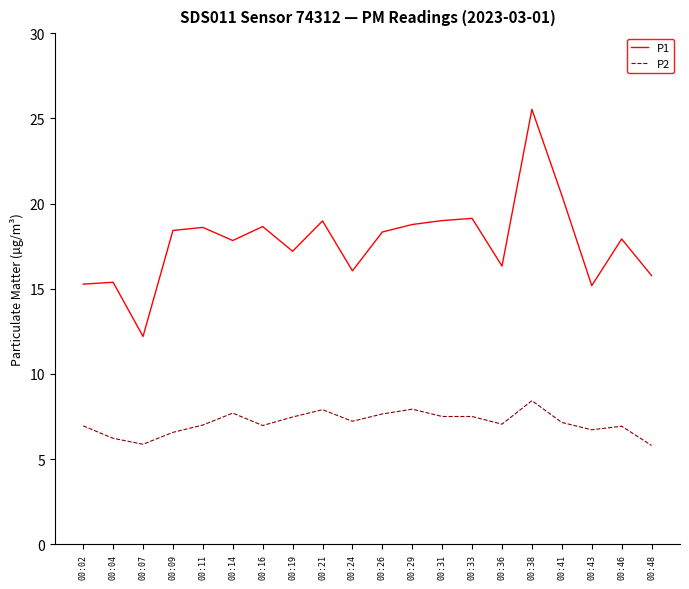

True or false: P2 and P1 cross at least once.

False